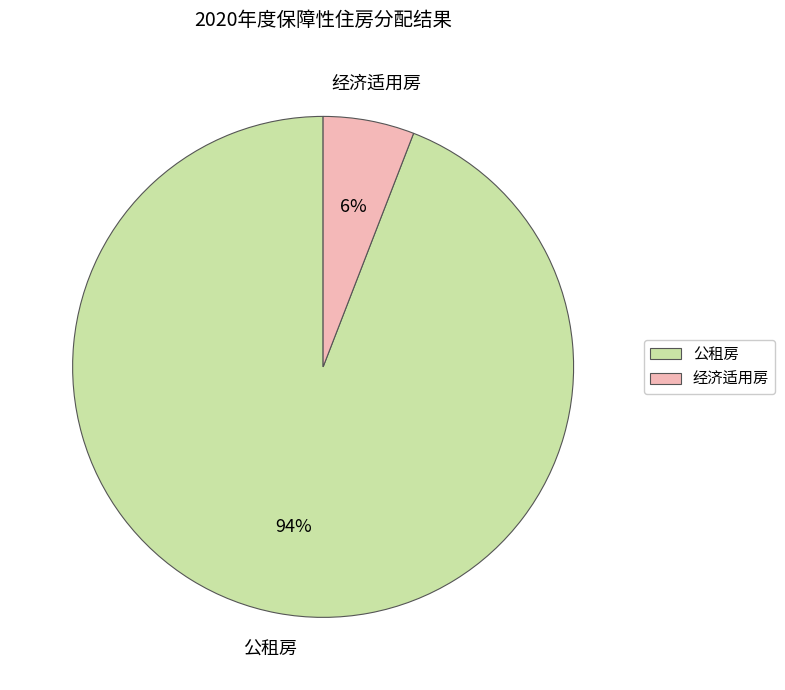

Between 公租房 and 经济适用房, which is larger?

公租房